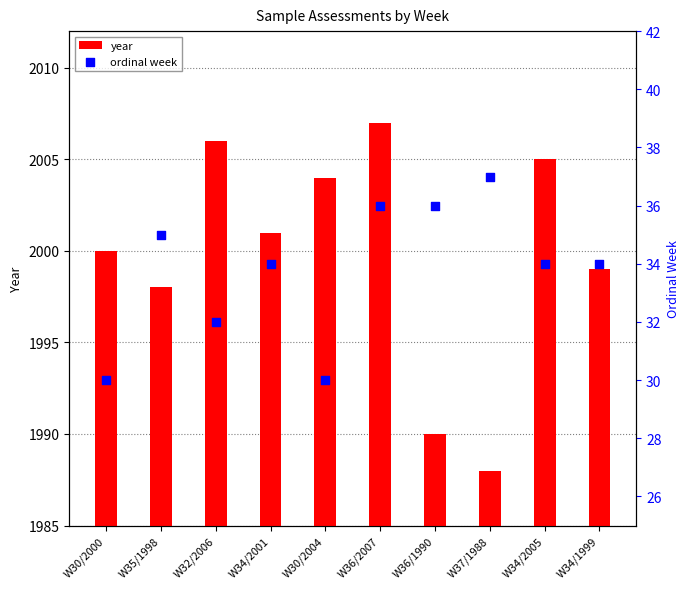

At which category is the sum across all series the highest?

W36/2007